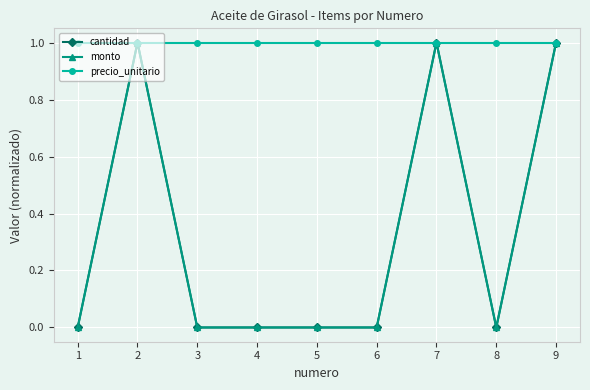

What is the value of the monto point at the 7th from the left?

1